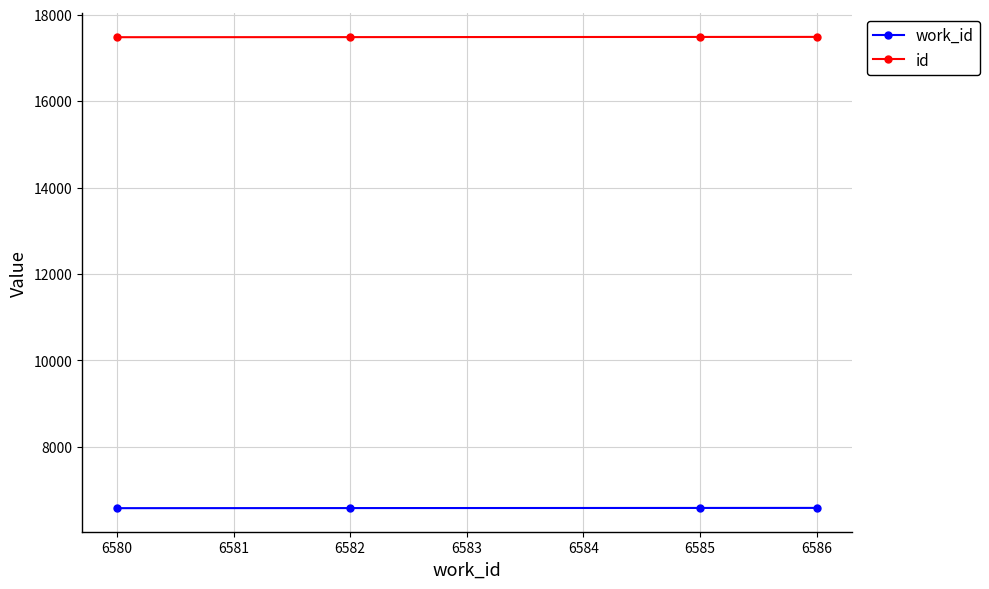

What is the sum of the id values at 6580 and 6582?

34958